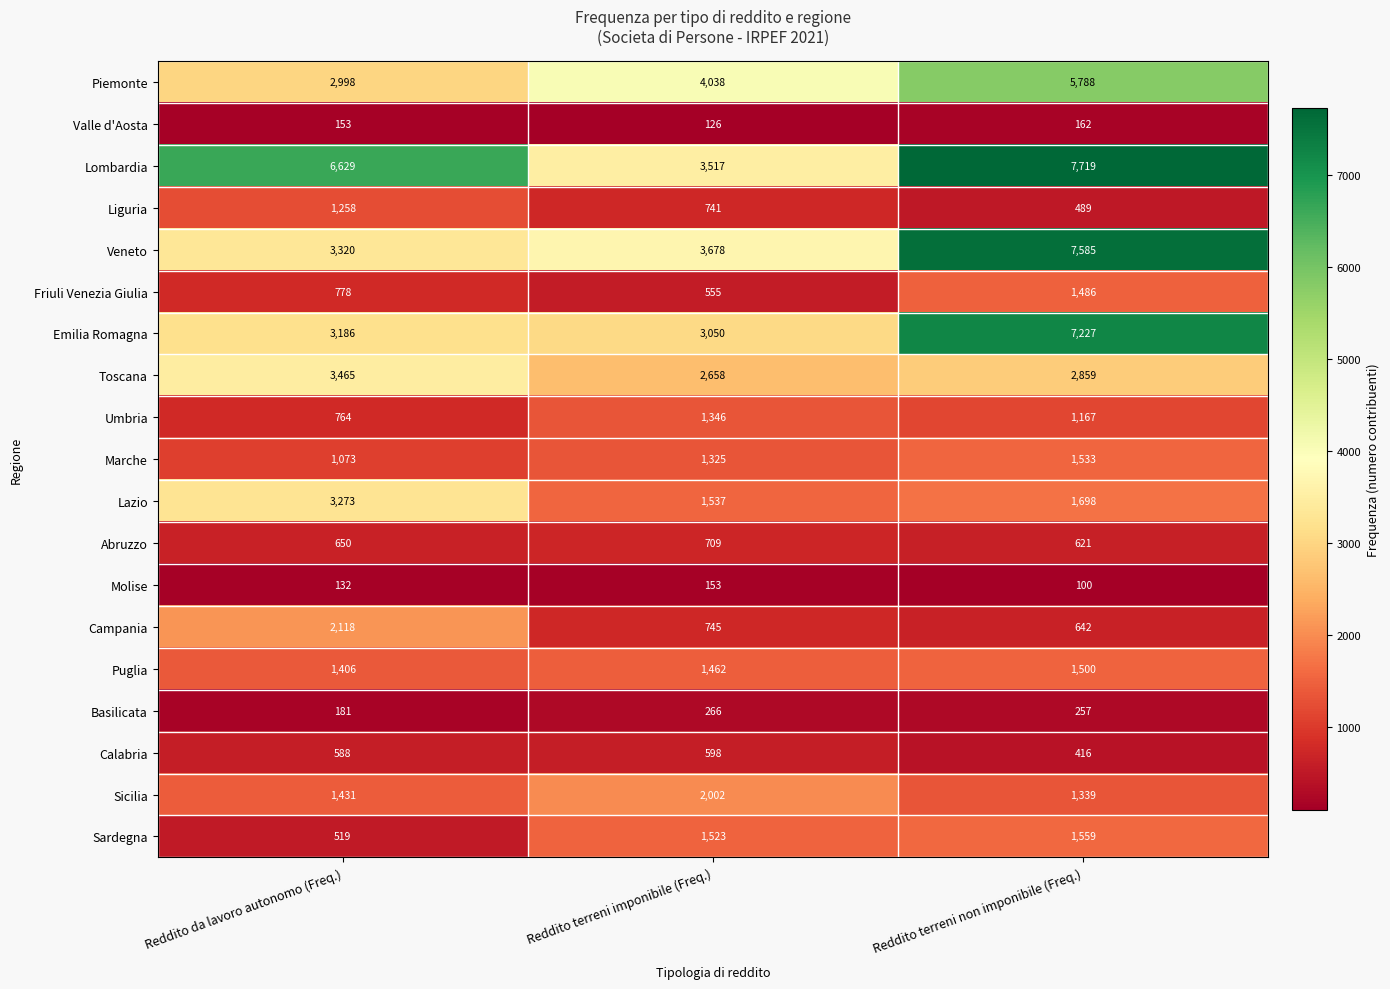

What is the average value of the Piemonte series?

4275